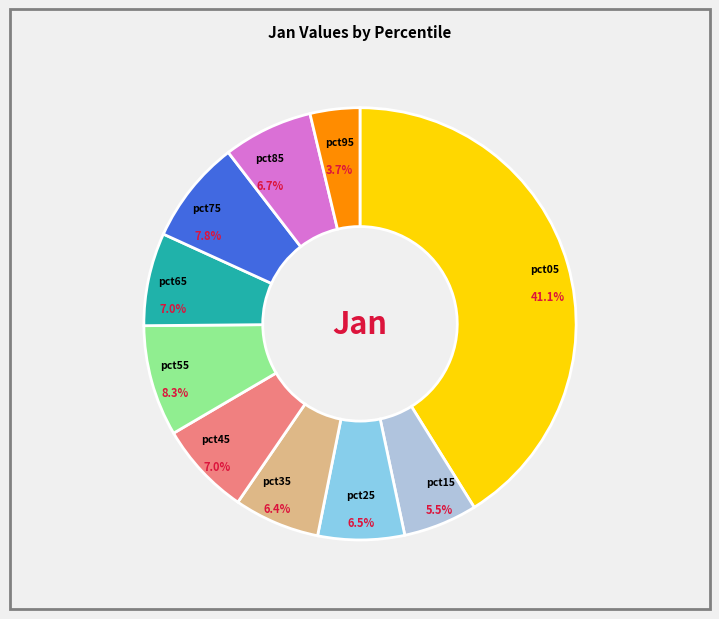

What portion of the pie excludes pct35?

93.6%